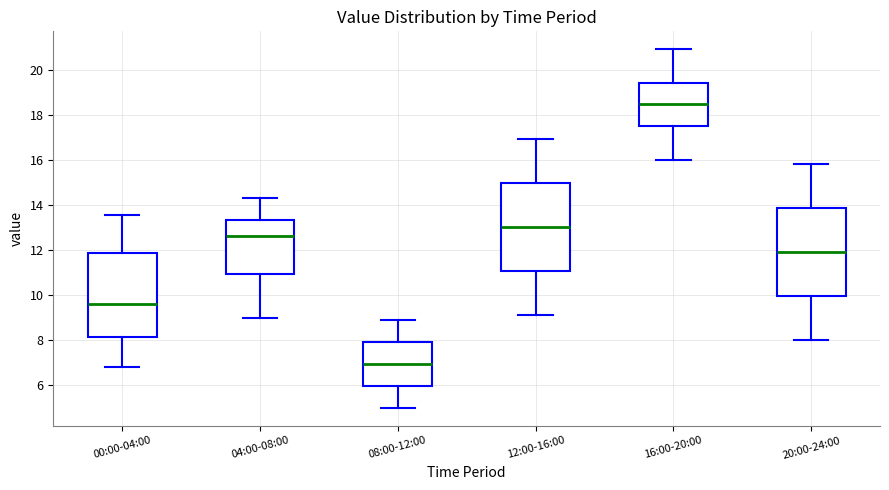

Which box's median line is the lowest?

08:00-12:00